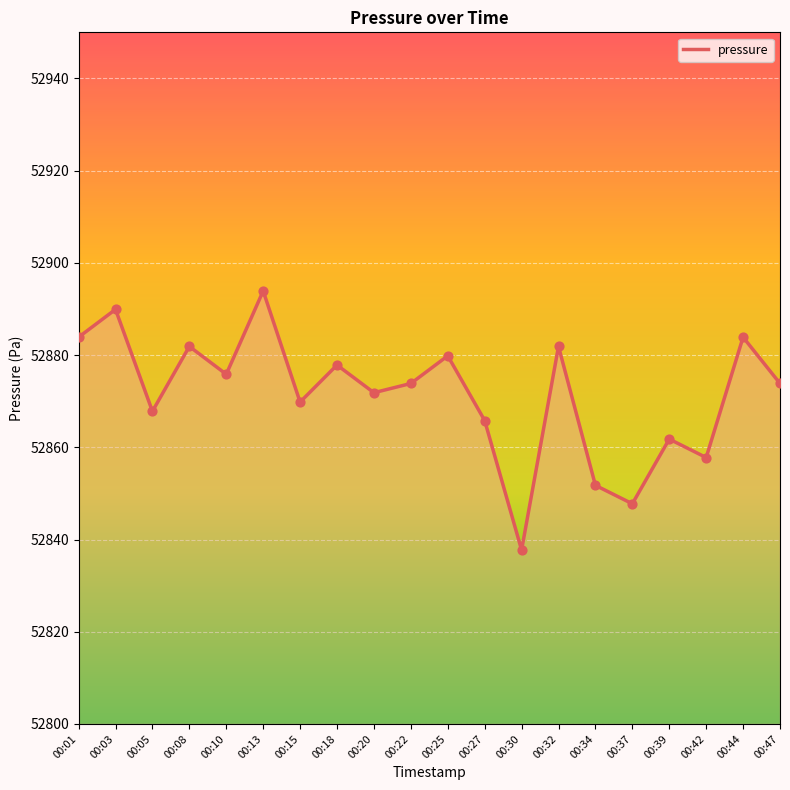

What is the change in value from 00:25 to 00:27?

-14.0